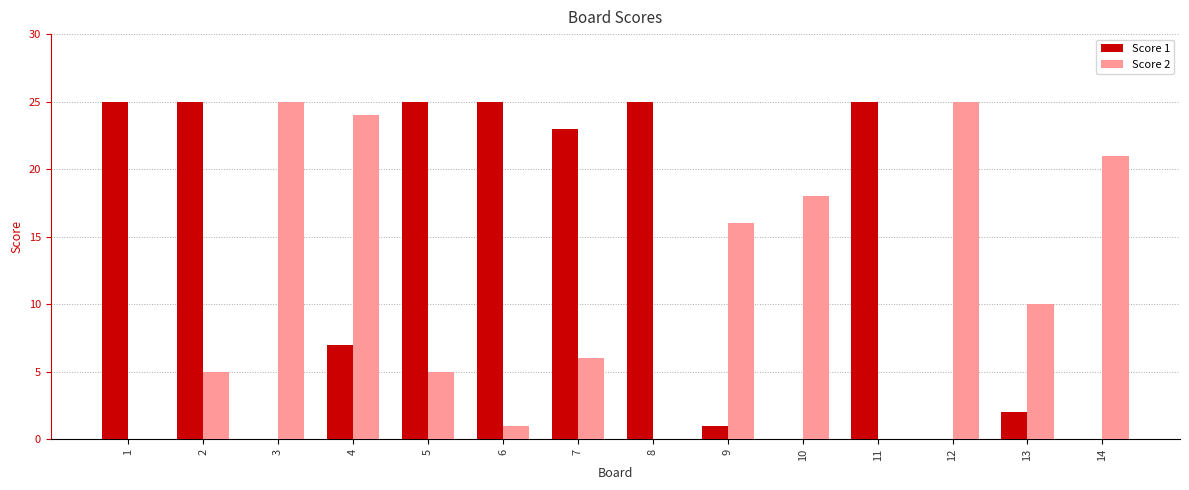

What is the total value across all series at 9?

17